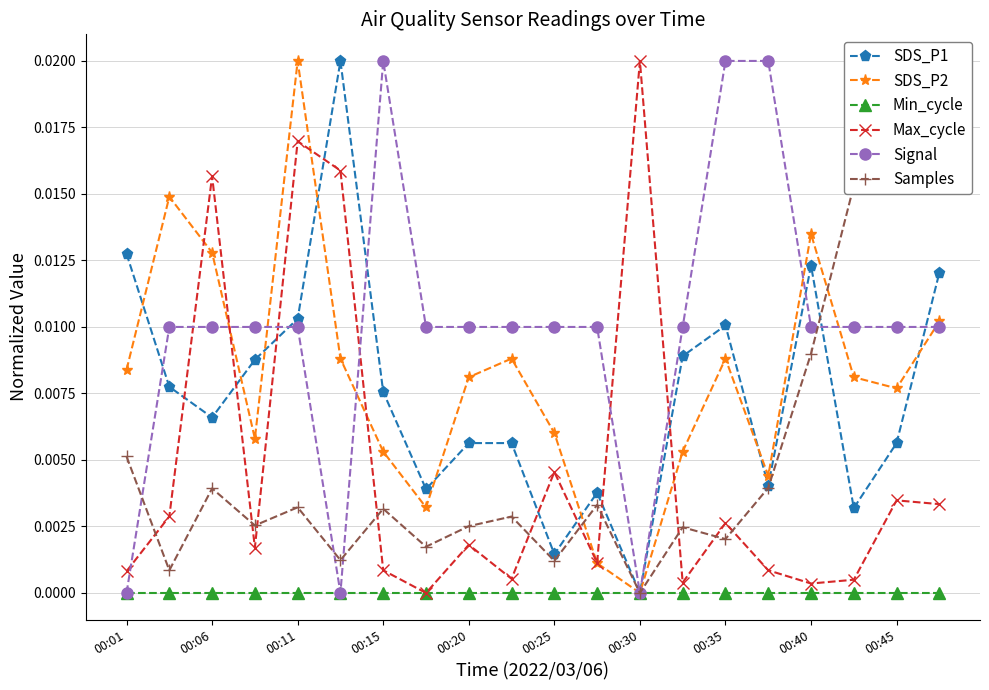

True or false: SDS_P1 has more than 0 points higher than both neighbors.

True